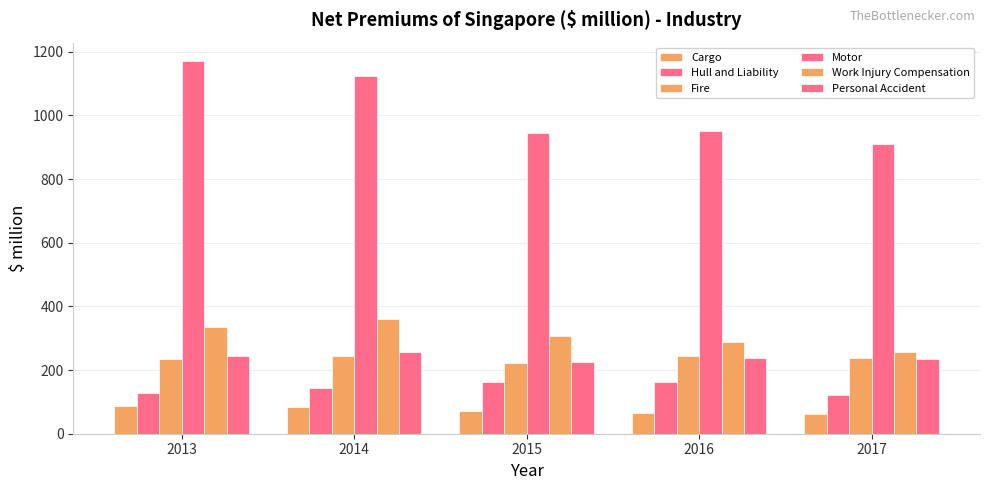

How many bars are there in each group?

6